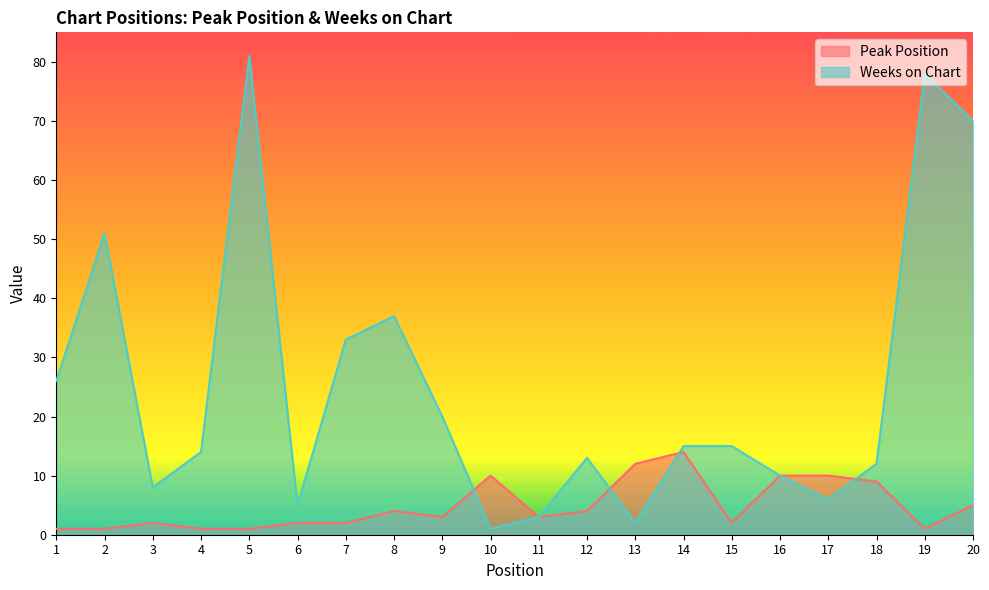

How many lines are shown in the chart?

2